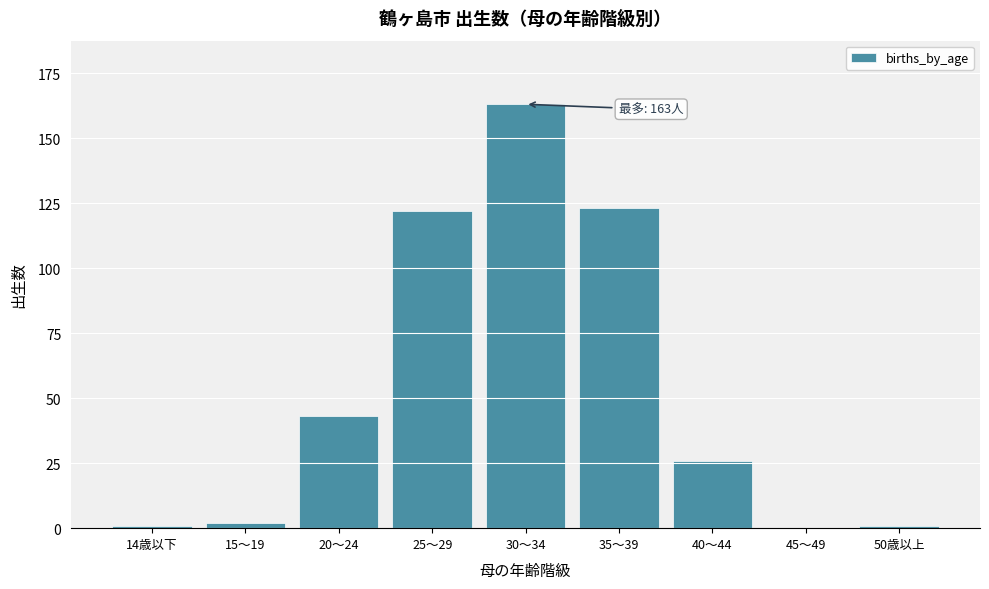

Reading left to right, extract all data points from this chart.

14歳以下=1	15～19=2	20～24=43	25～29=122	30～34=163	35～39=123	40～44=26	45～49=0	50歳以上=1